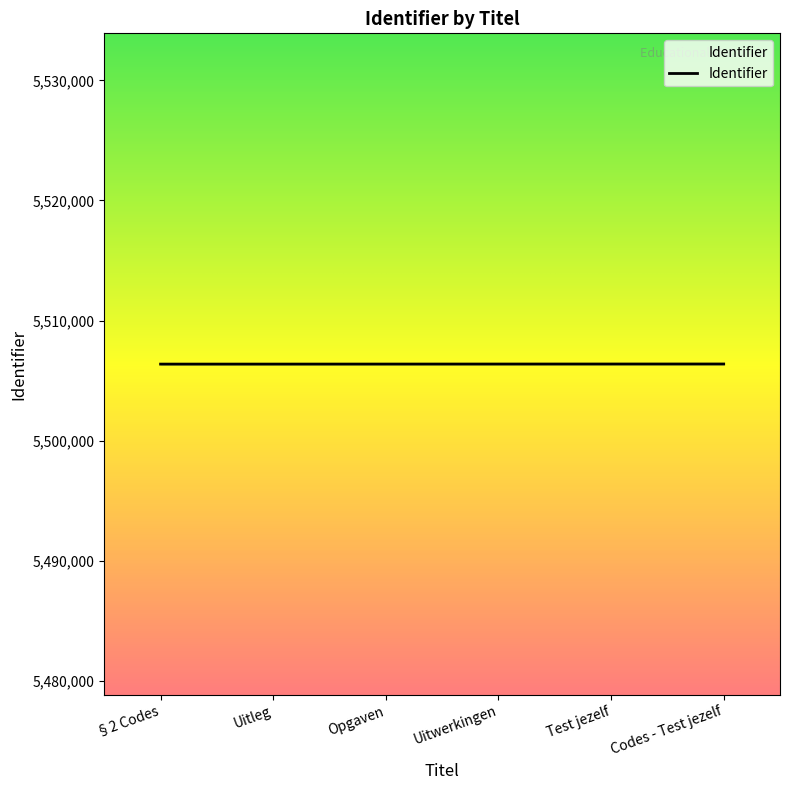

What is the greatest value displayed?

5506386